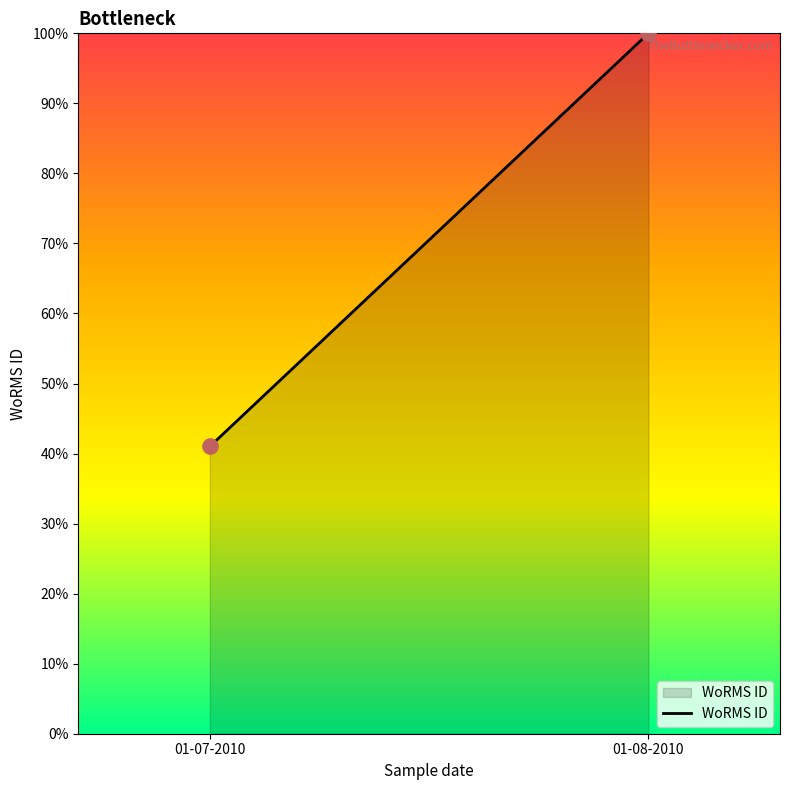

What is the average Y value?

70.5